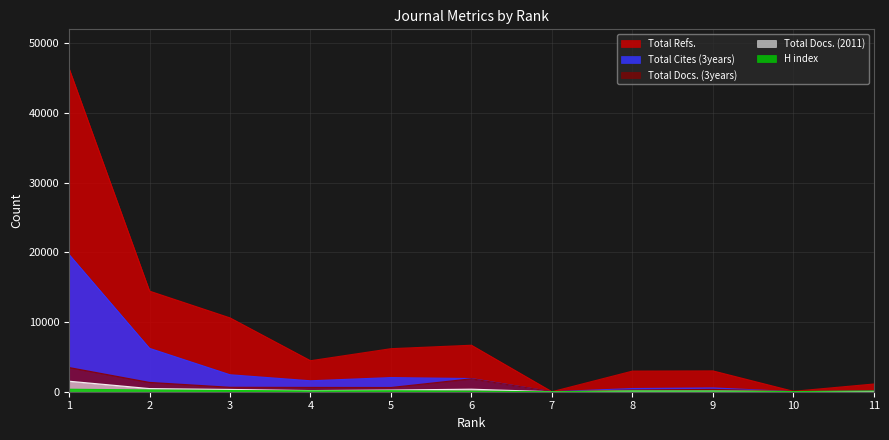

True or false: Total Cites (3years) has a value of 2675 at 5.

False